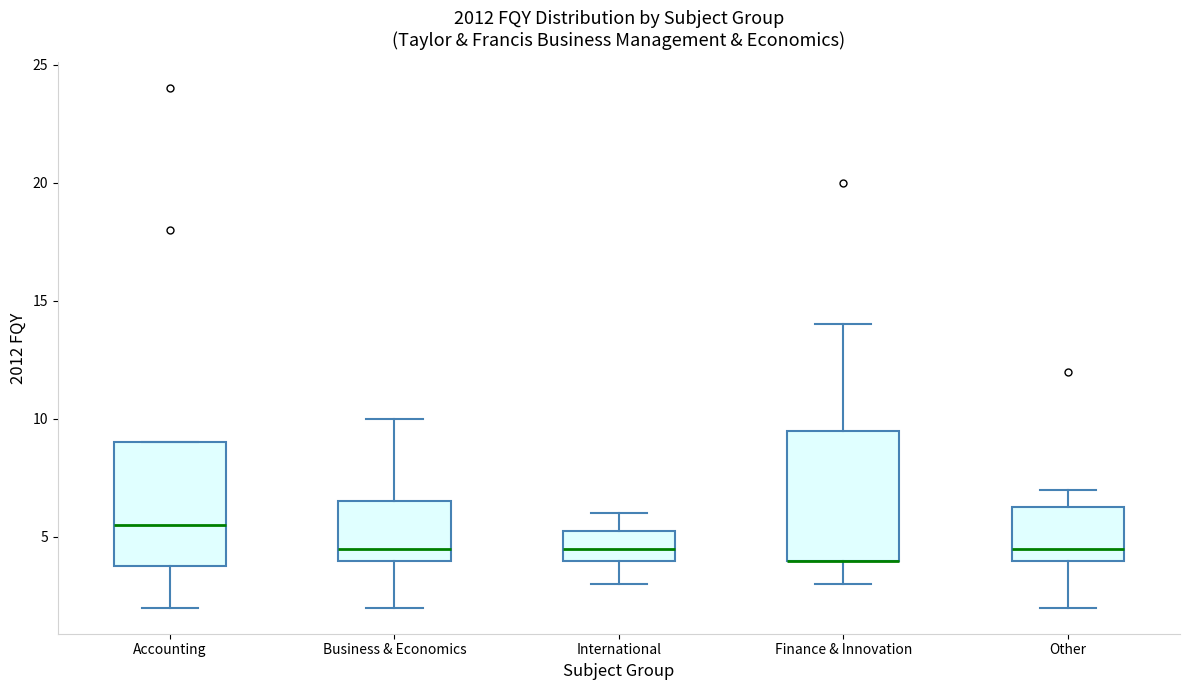

Reading left to right, read every box against the y-axis: the position of its median line, the range the box covers, and the ends of its whiskers. The values are not printed on the chart, so give them approximately, as read against the axis.

Accounting: median 5.5, box 4.0 to 9.0, whiskers 2.0 to 9.0
Business & Economics: median 4.5, box 4.0 to 6.5, whiskers 2.0 to 10.0
International: median 4.5, box 4.0 to 5.5, whiskers 3.0 to 6.0
Finance & Innovation: median 4.0 (drawn on the box's lower edge), box 4.0 to 9.5, whiskers 3.0 to 14.0
Other: median 4.5, box 4.0 to 6.5, whiskers 2.0 to 7.0